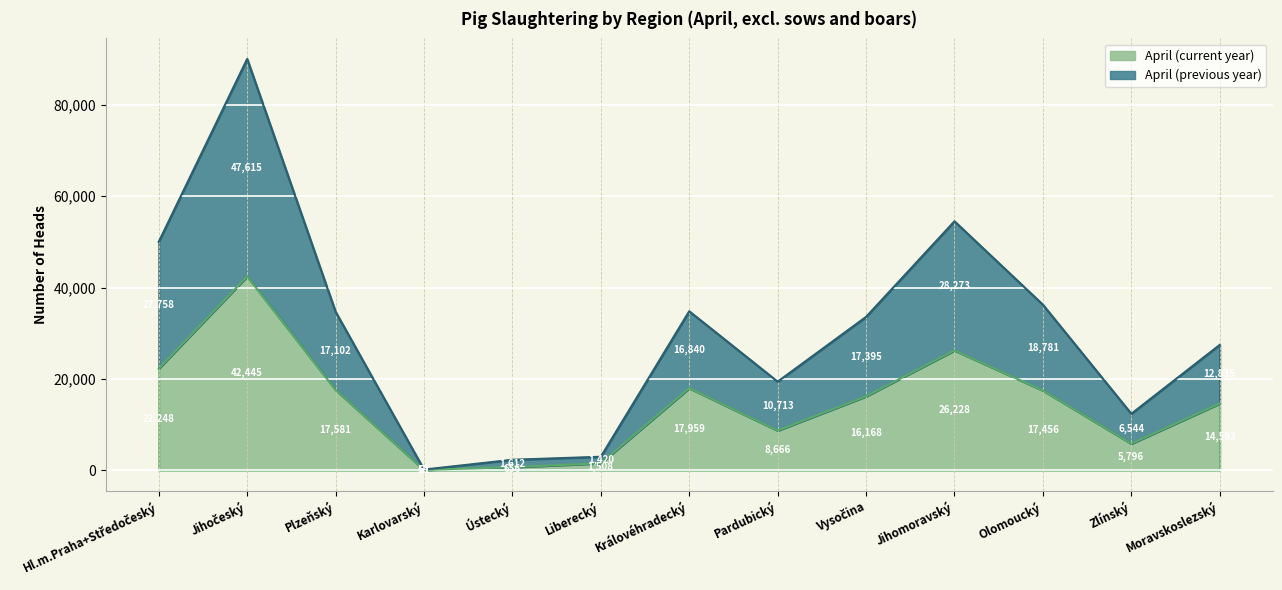

What is the label of the 12th point from the right?

Jihočeský